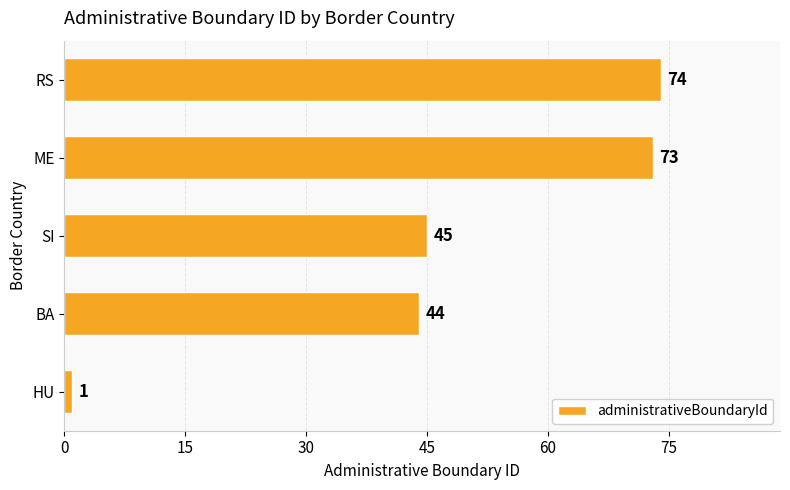

Where is the data nearest to the value 37?

BA